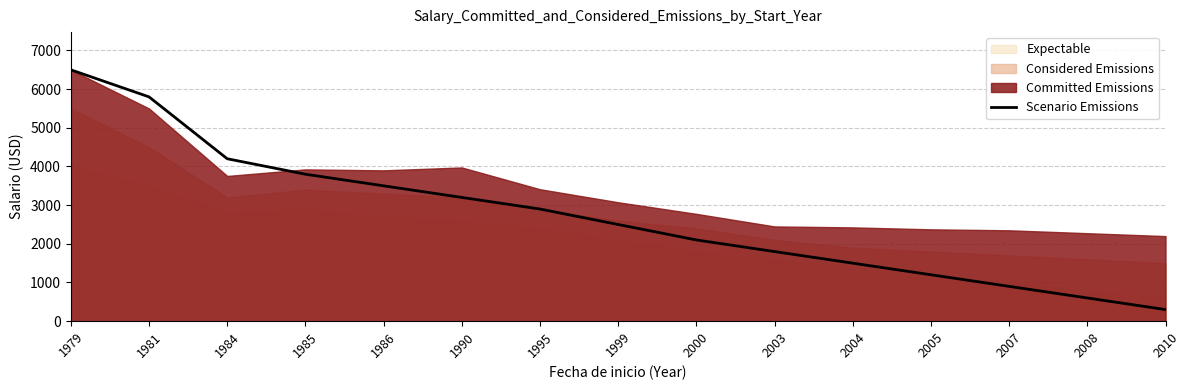

Which label corresponds to the smallest value in the chart?

2010